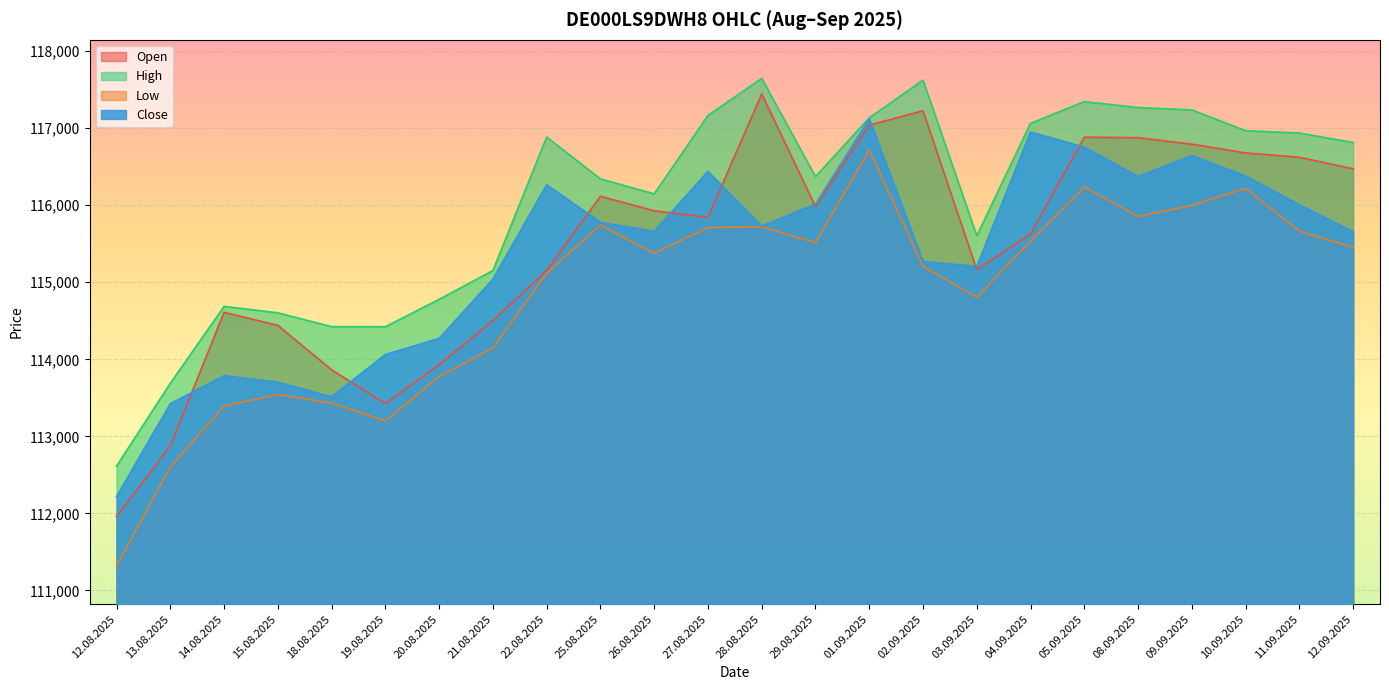

Rank the categories by Close value from lowest to highest.

12.08.2025, 13.08.2025, 18.08.2025, 15.08.2025, 14.08.2025, 19.08.2025, 20.08.2025, 21.08.2025, 03.09.2025, 02.09.2025, 12.09.2025, 26.08.2025, 28.08.2025, 25.08.2025, 11.09.2025, 29.08.2025, 22.08.2025, 08.09.2025, 10.09.2025, 27.08.2025, 09.09.2025, 05.09.2025, 04.09.2025, 01.09.2025